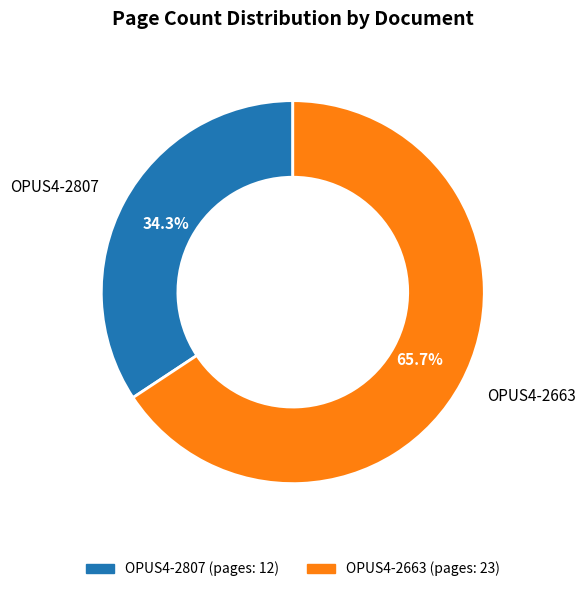

What is the total percentage of OPUS4-2807 and OPUS4-2663?

100.0%